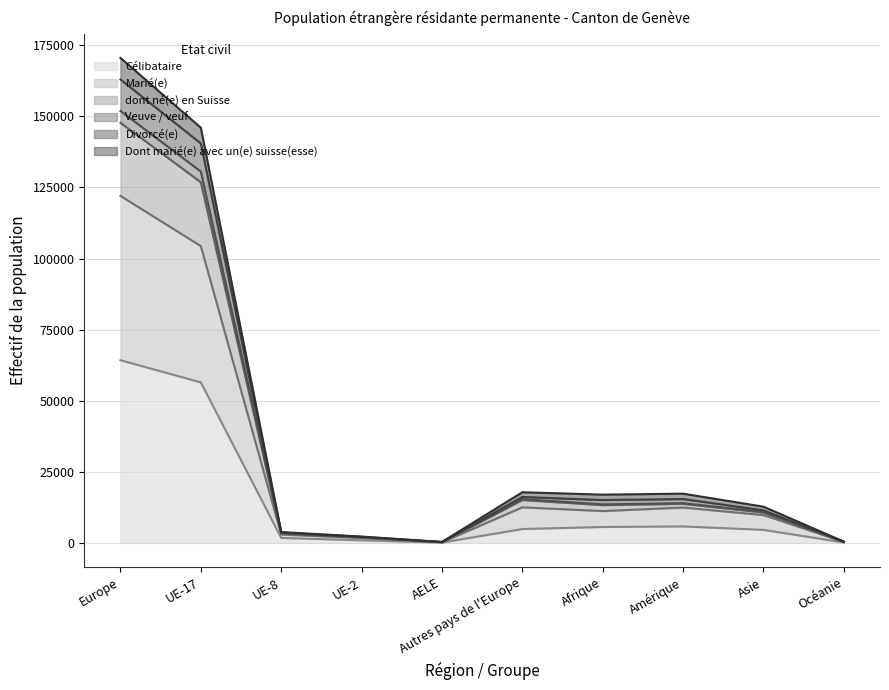

What is the highest value of the Célibataire series?

64251